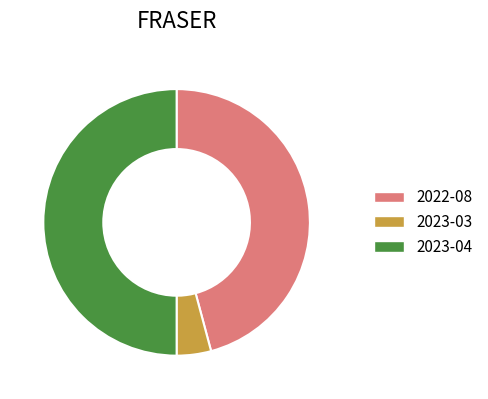

Does 2023-03 represent more than half of the total?

No